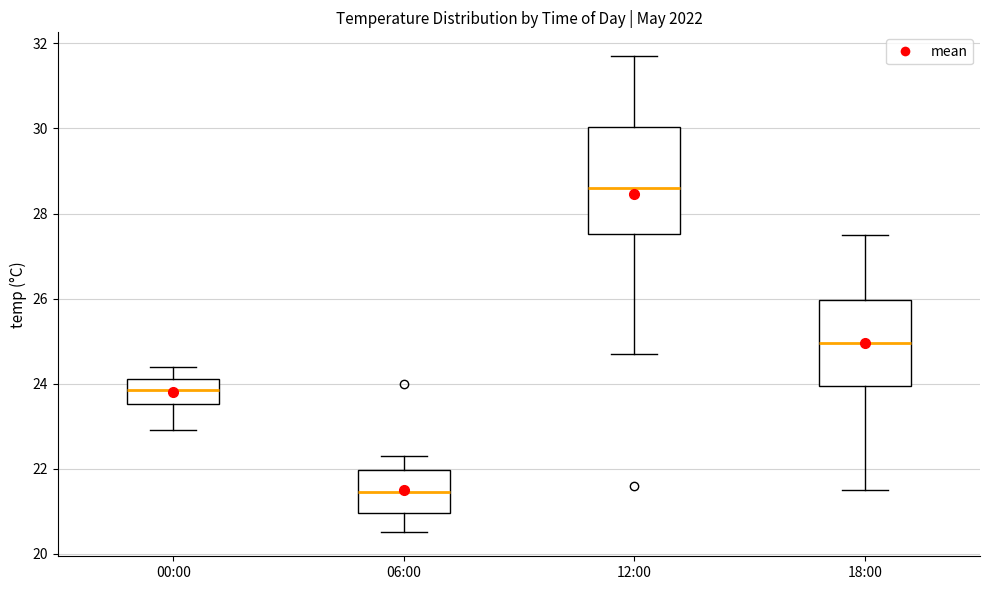

Where is the lower edge of the box for 00:00 on the y-axis? The values are not printed on the chart, so give them approximately, as read against the axis.

23.6